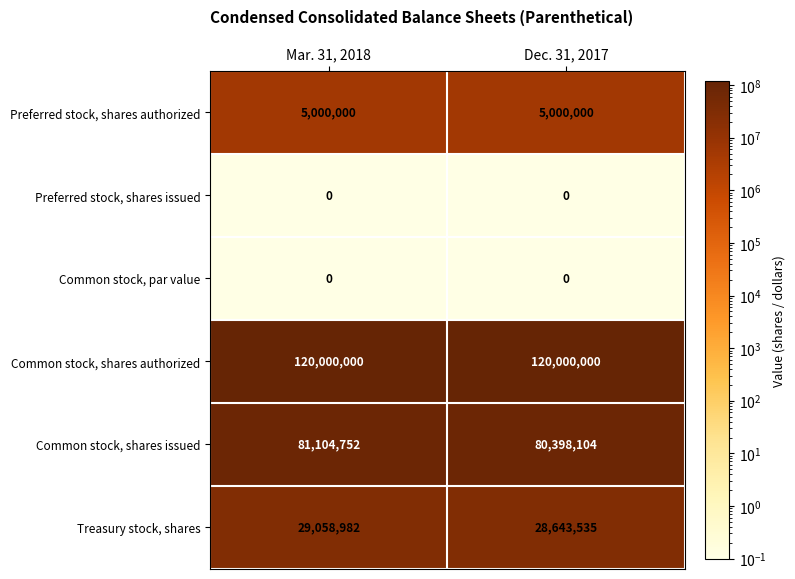

What is the highest value of the Treasury stock, shares series?

29058982